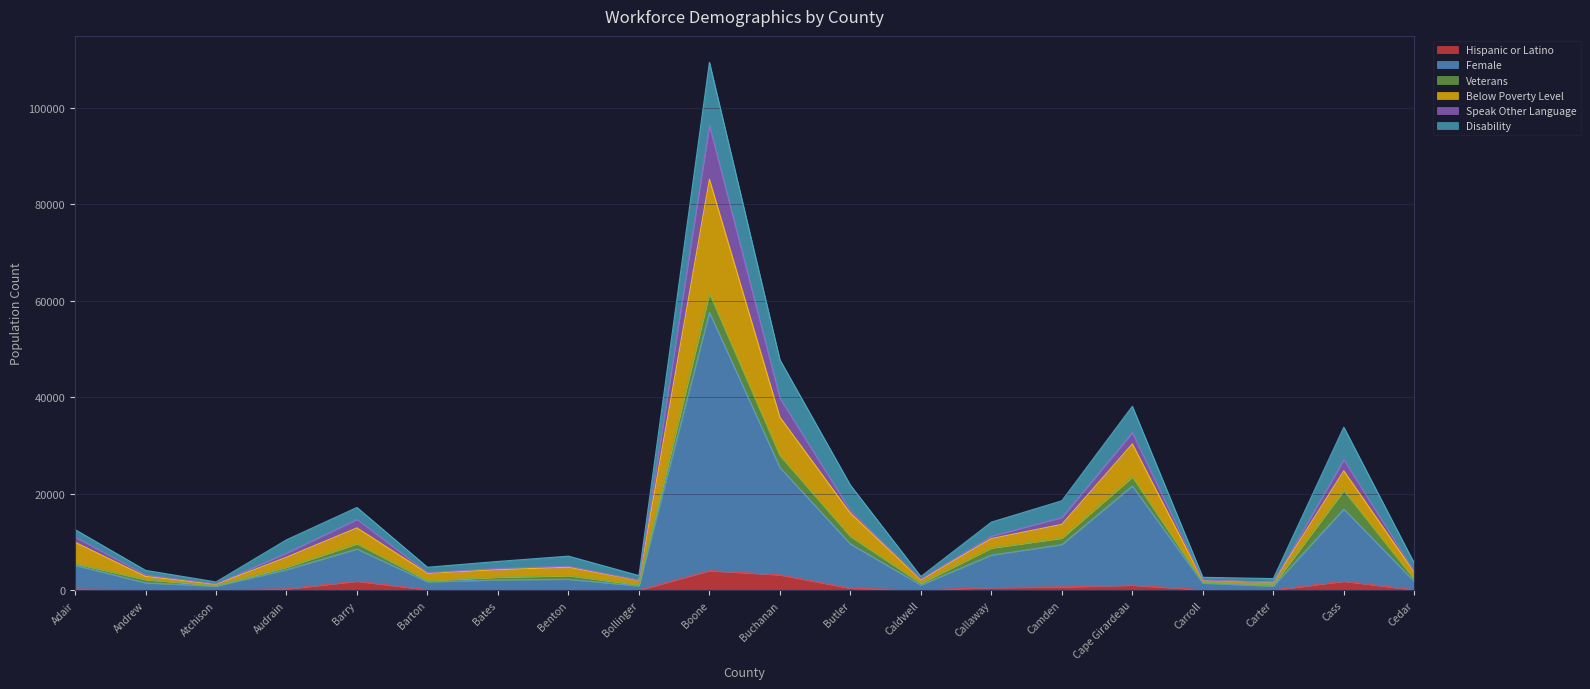

True or false: Female and Hispanic or Latino cross at least once.

False